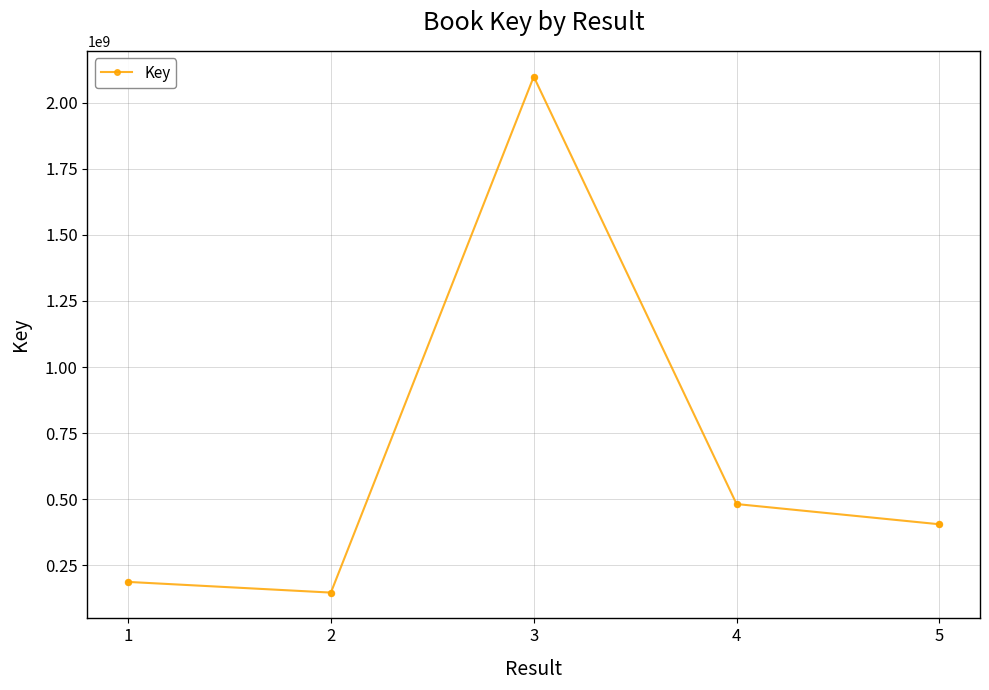

Approximately how many times larger is the value at 5 compared to 2?

2.8